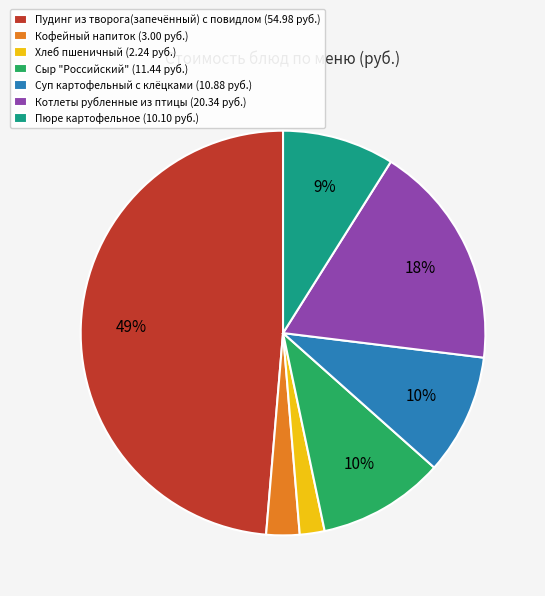

Approximately how many times larger is the value at Сыр "Российский" compared to Пюре картофельное?

1.1